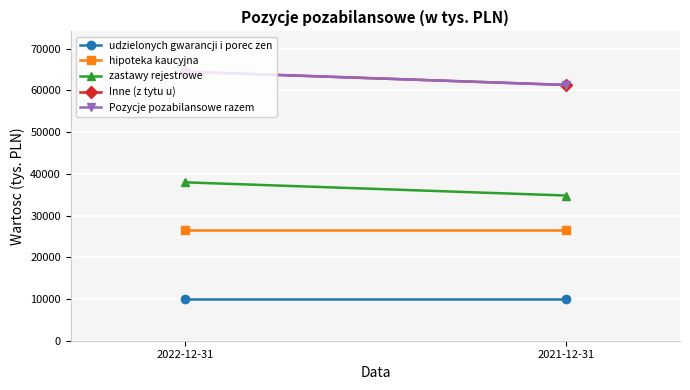

What is the label of the 1st point from the right?

2021-12-31